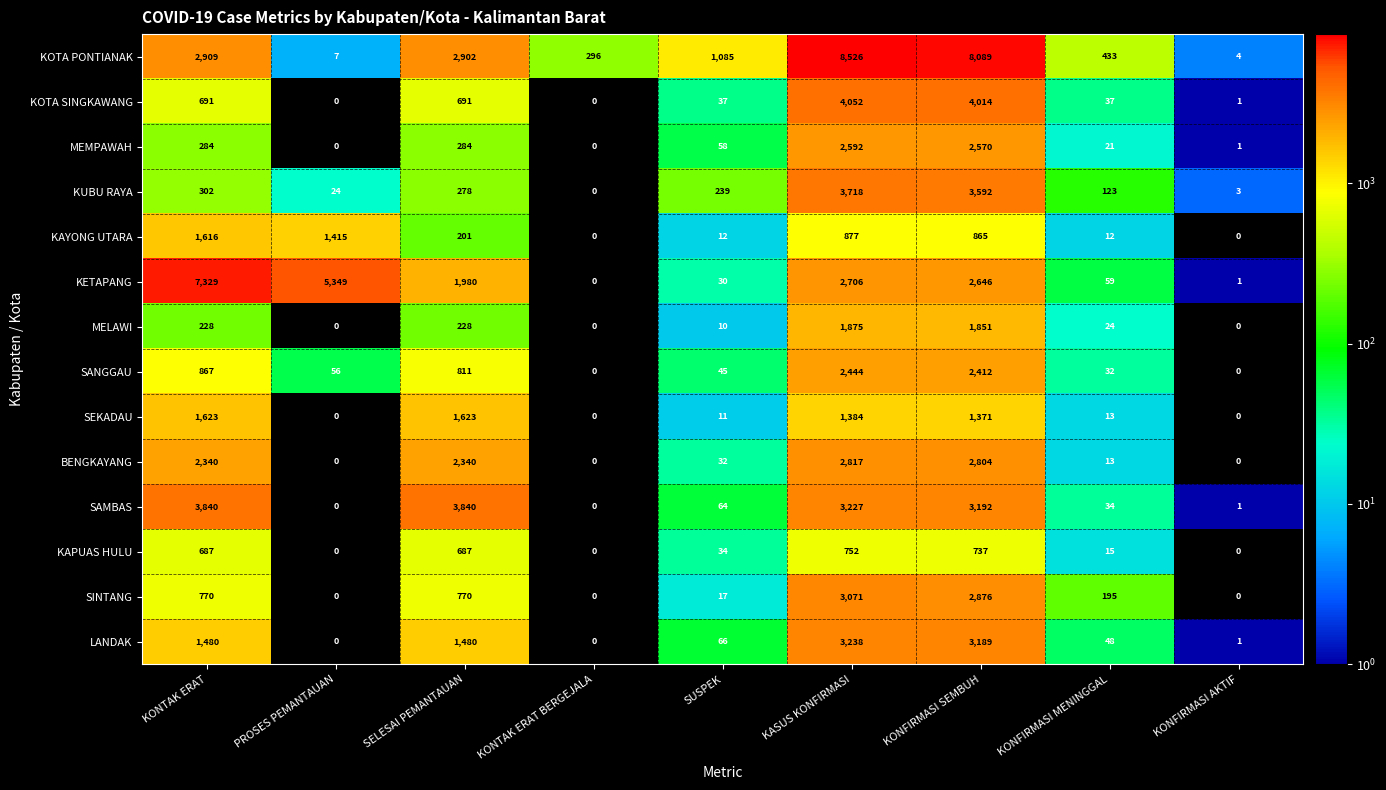

Where does the MEMPAWAH series first go above 58?

KONTAK ERAT